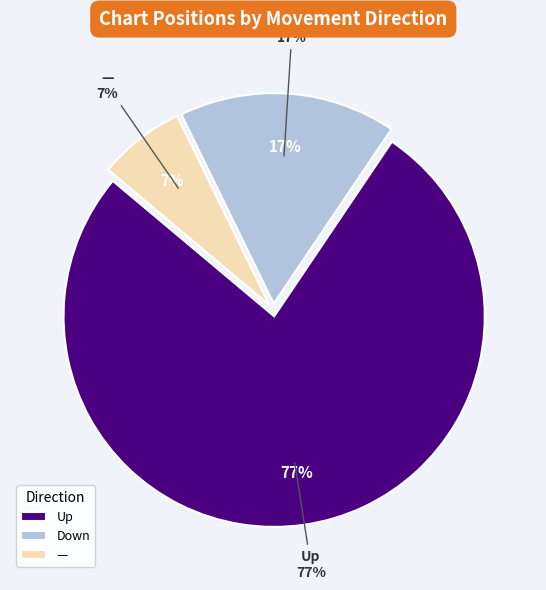

Which category has the smallest portion of the pie?

-